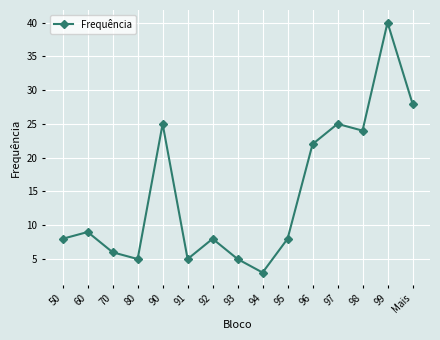

How many points are higher than both their immediate neighbors (excluding endpoints)?

5